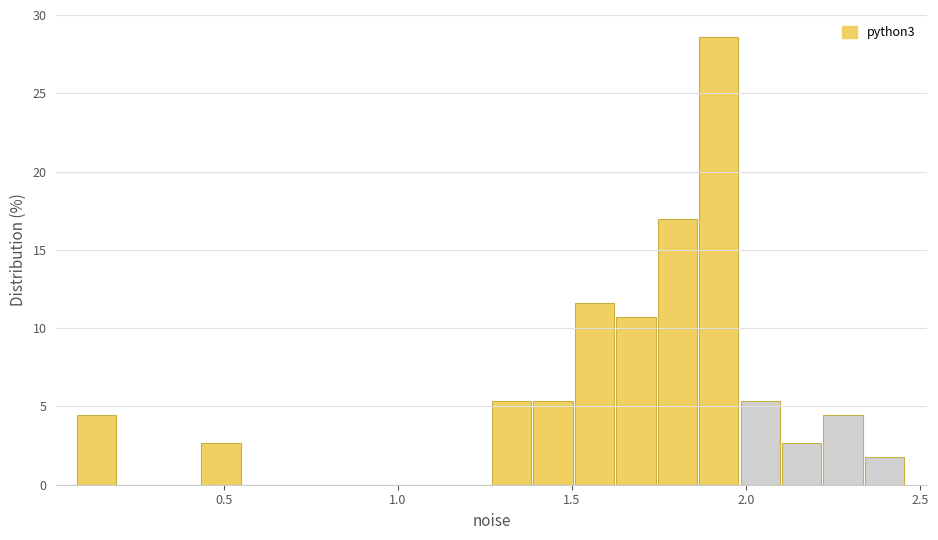

Read against the x-axis, roughly where is the centre of the tallest bar?

1.90